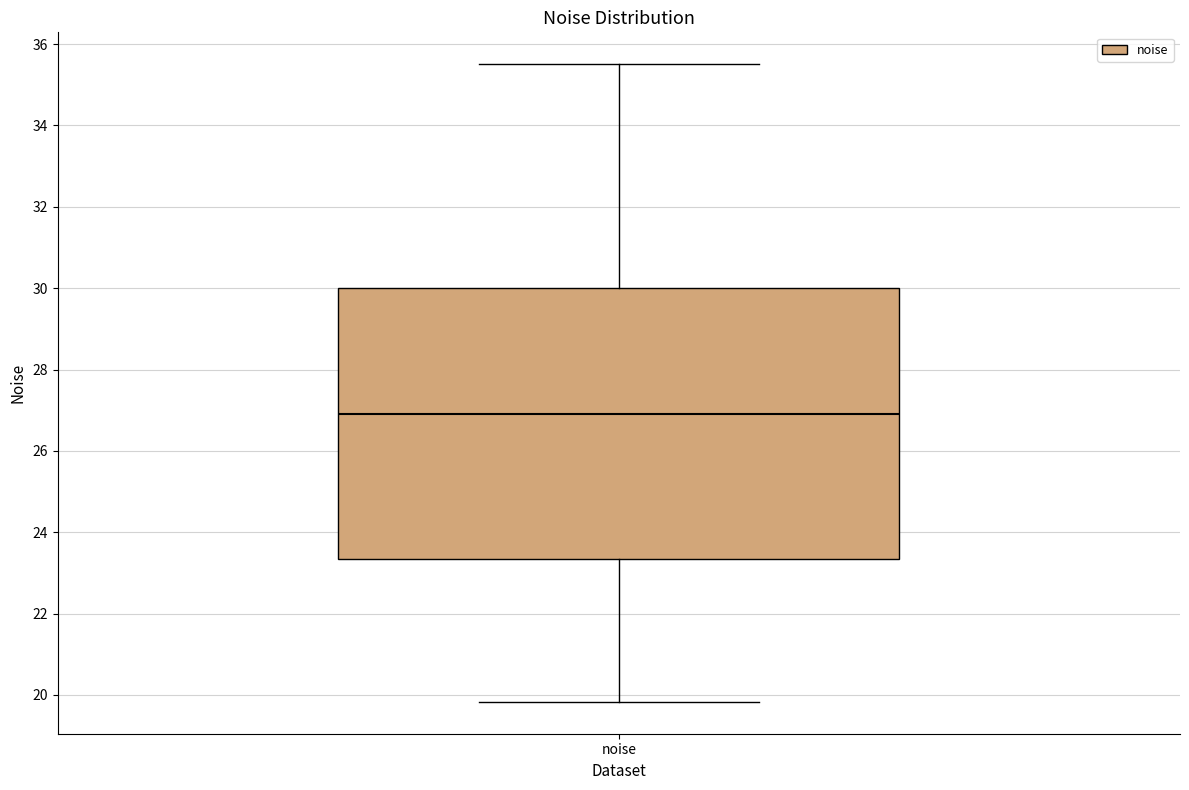

Where does the lower whisker of the box for noise end on the y-axis? The values are not printed on the chart, so give them approximately, as read against the axis.

19.8